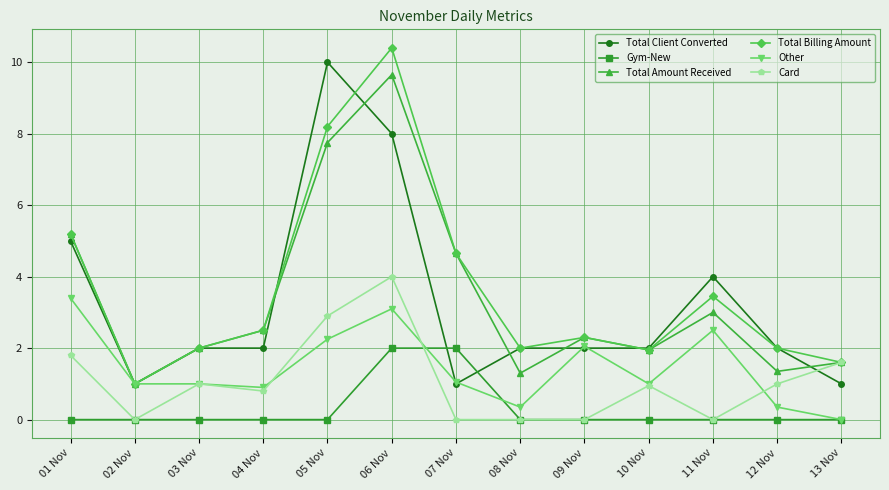

The Total Billing Amount series shows 10.4 at 06 Nov. True or false?

True